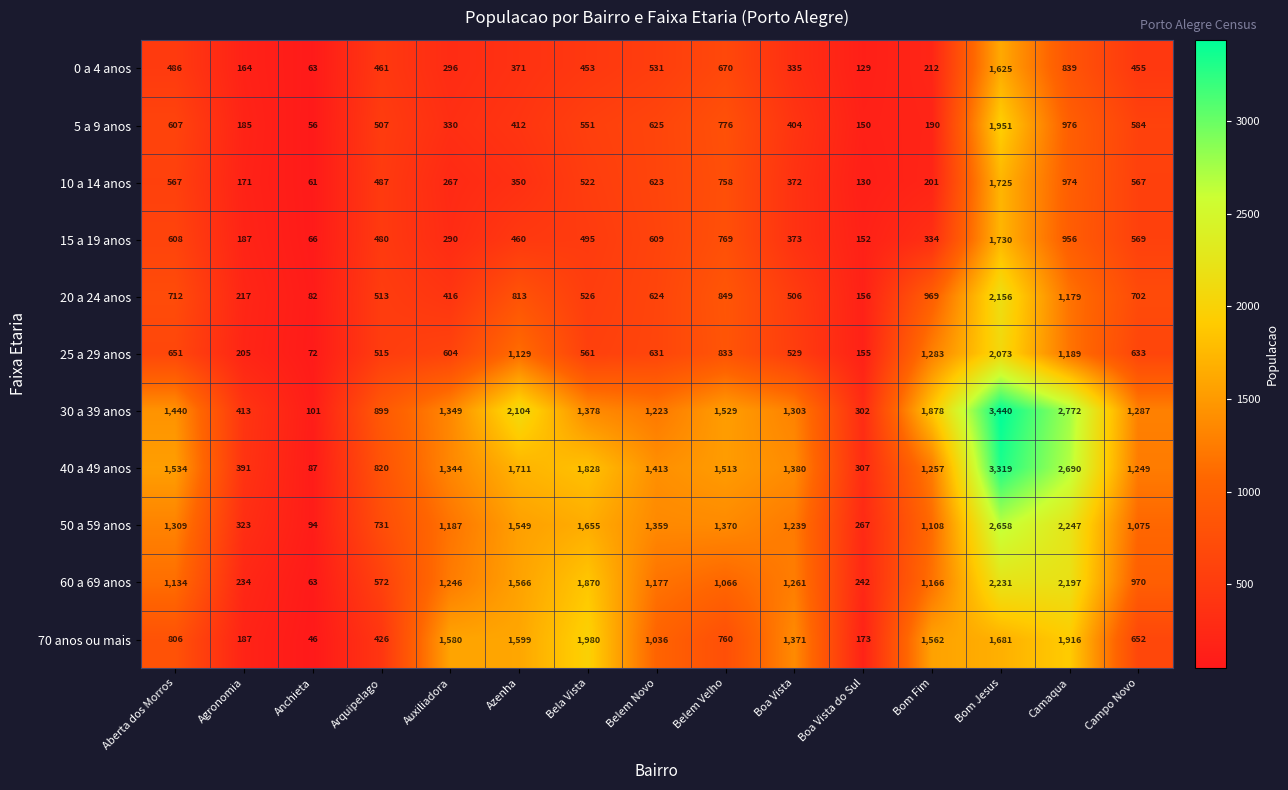

What is the difference between the 70 anos ou mais values at Anchieta and Belem Velho?

714